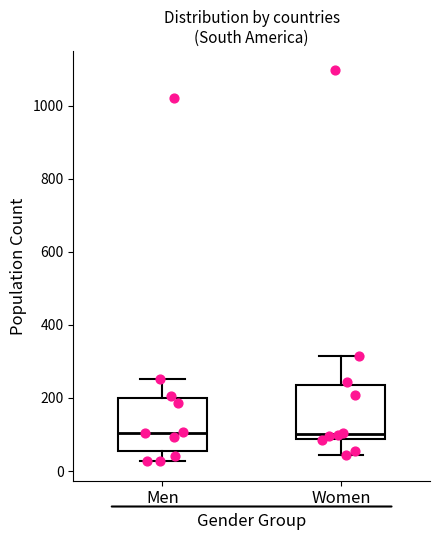

Reading left to right, read every box against the y-axis: the position of its median line, the range the box covers, and the ends of its whiskers. The values are not printed on the chart, so give them approximately, as read against the axis.

Men: median 100, box 60 to 200, whiskers 20 to 260
Women: median 100, box 80 to 240, whiskers 40 to 320